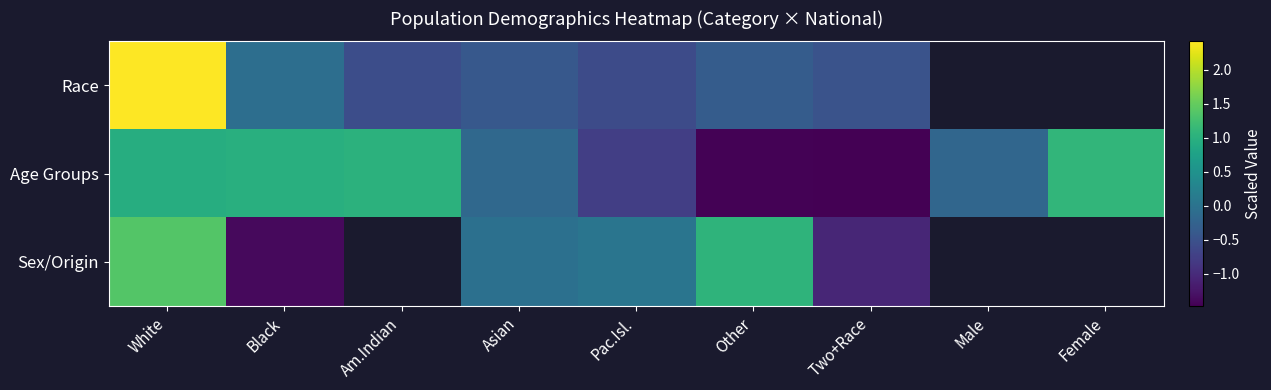

List the series in order of their peak value, highest first.

Race, Sex/Origin, Age Groups